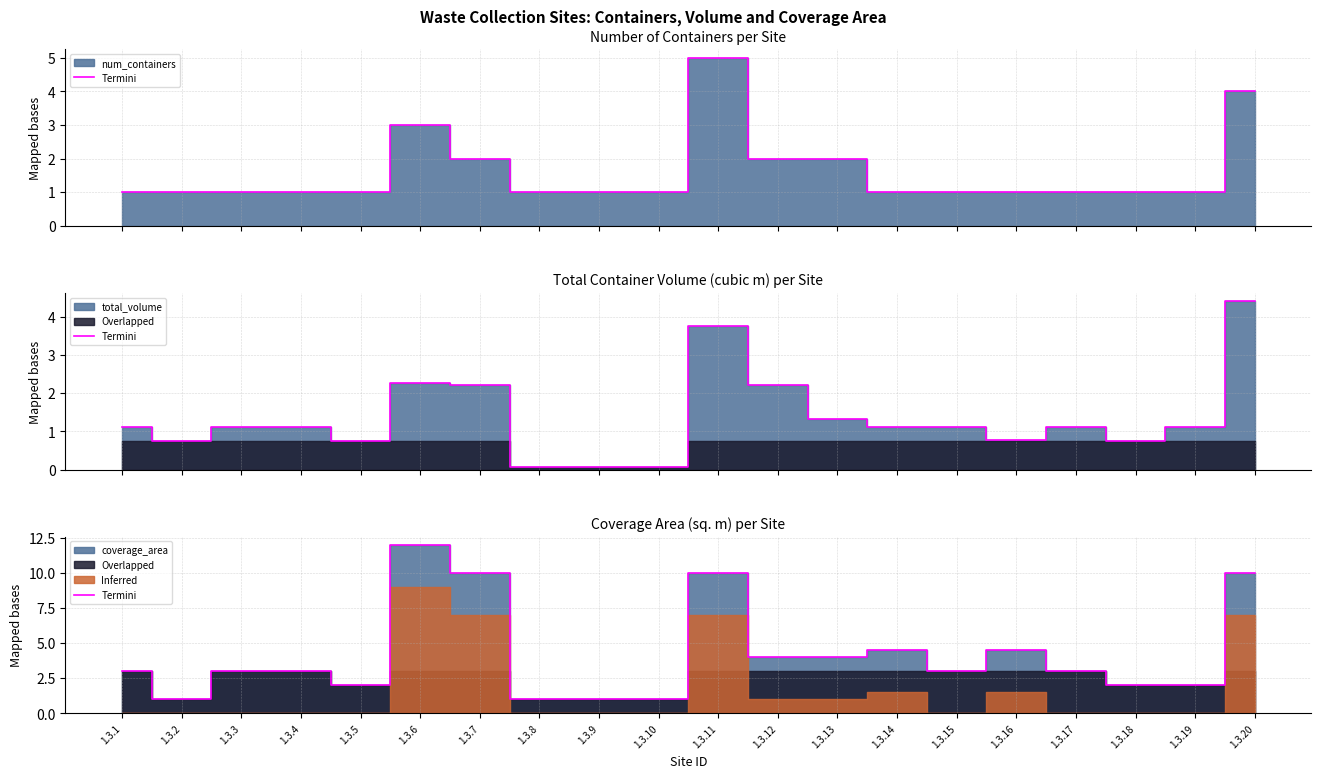

What is the sum of all values?

84.0